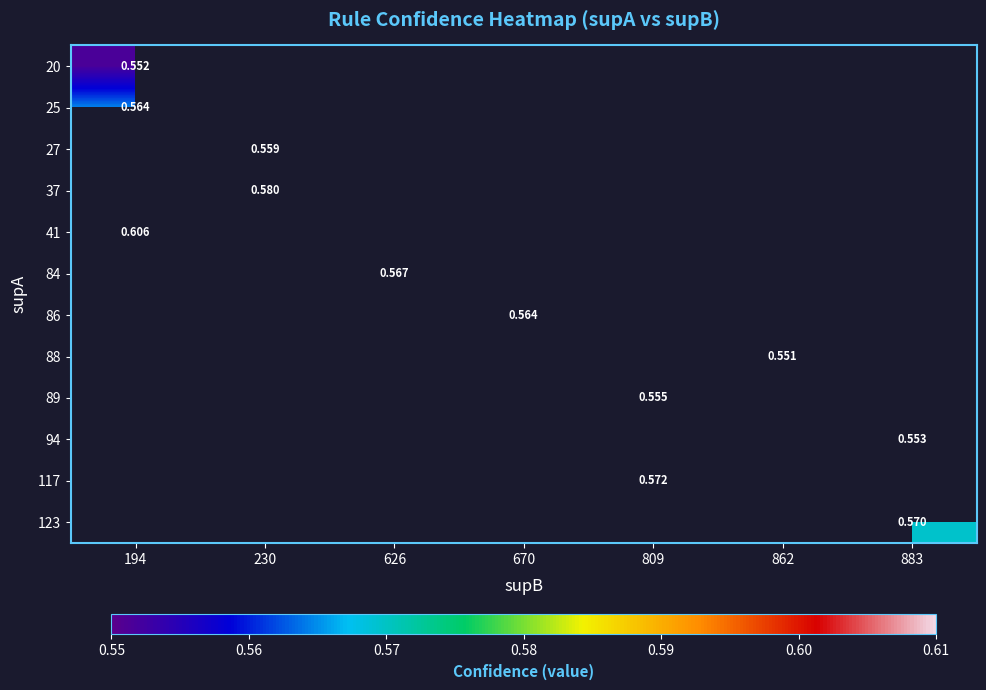

Count the number of categories in the chart.

7